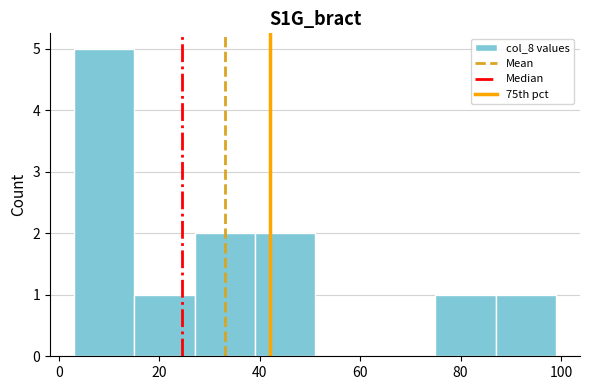

Over which range of the x-axis is the bar tallest?

3 to 15